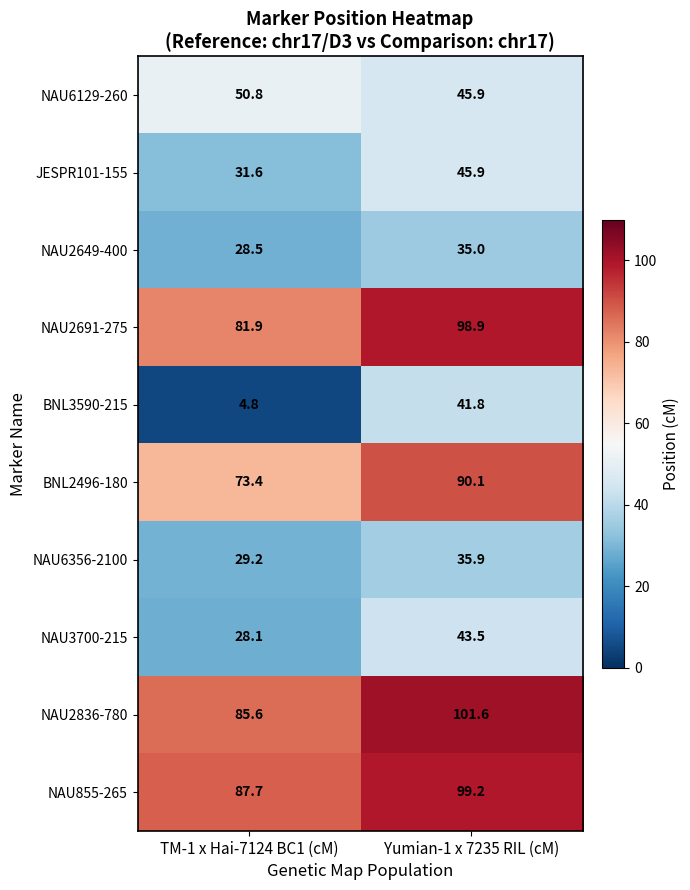

At which category does the chart reach its minimum across all series?

TM-1 x Hai-7124 BC1 (cM)